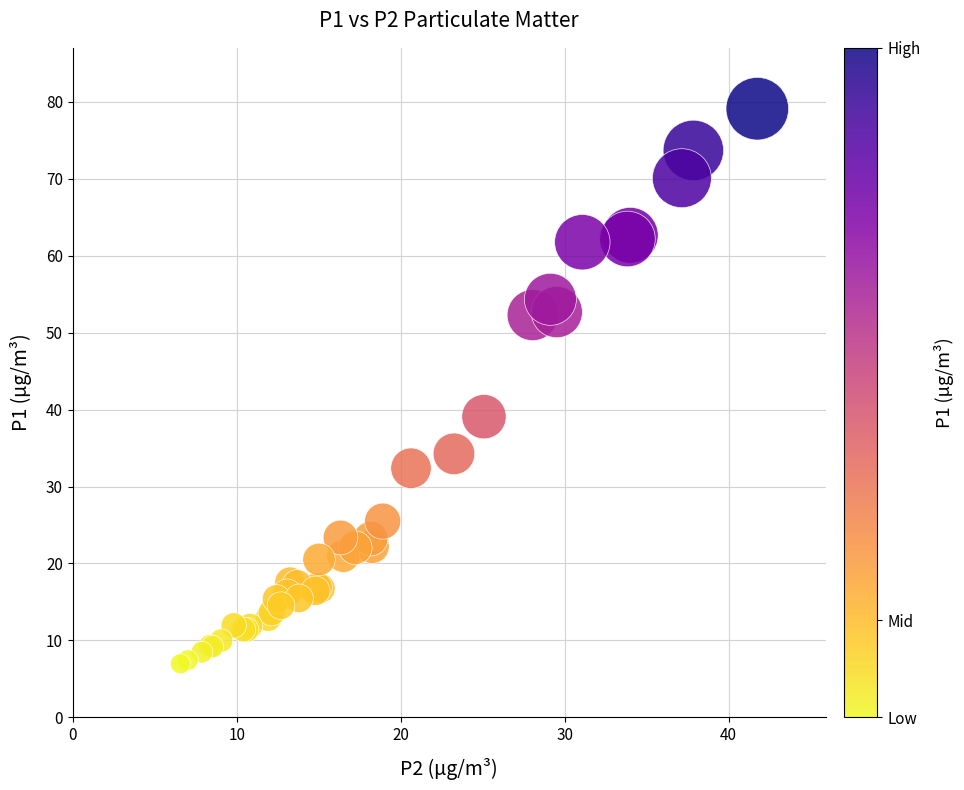

What Y value in the scatter plot is closest to 43?

39.1